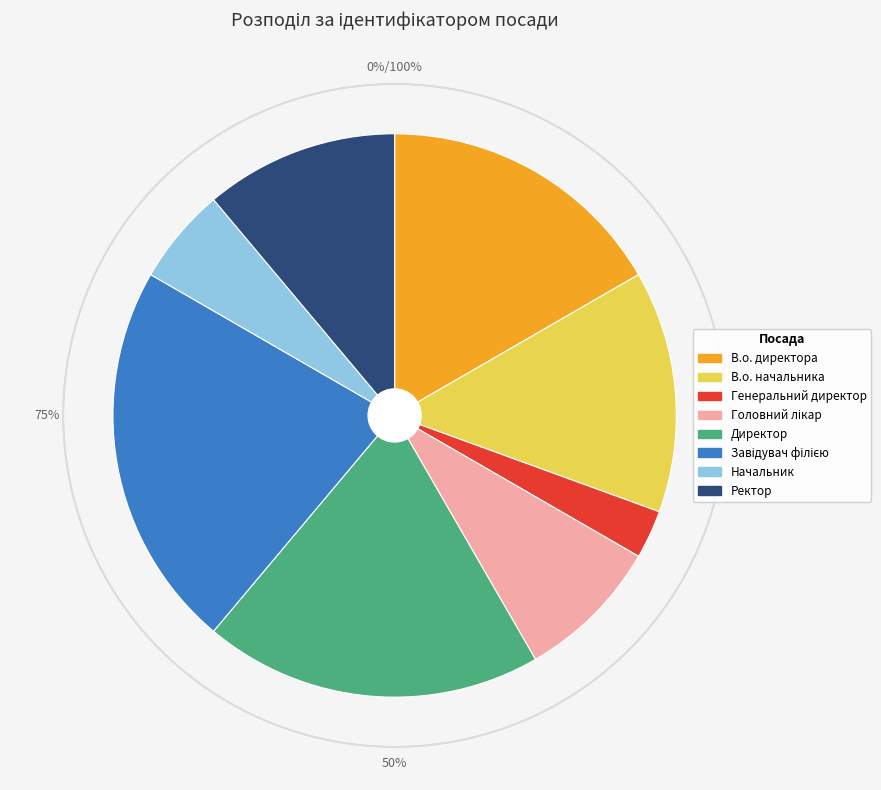

Combined, do В.о. начальника and Ректор account for over 50%?

No